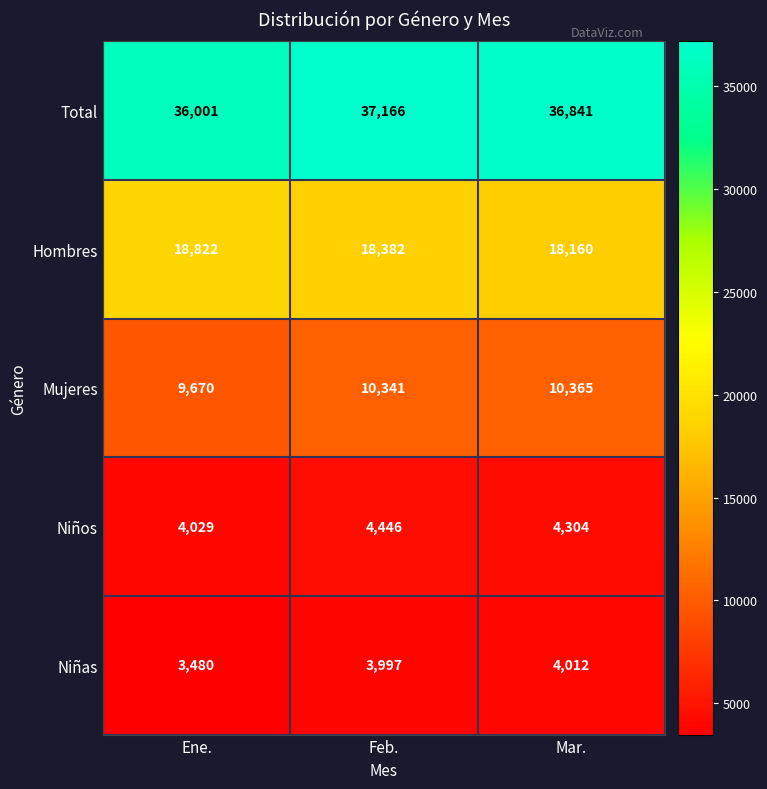

Read the Hombres value at Mar..

18160